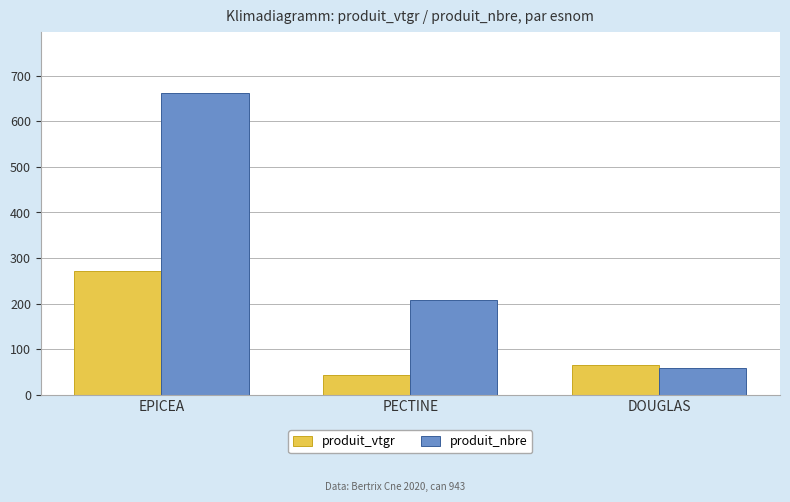

Are the bars horizontal?

No